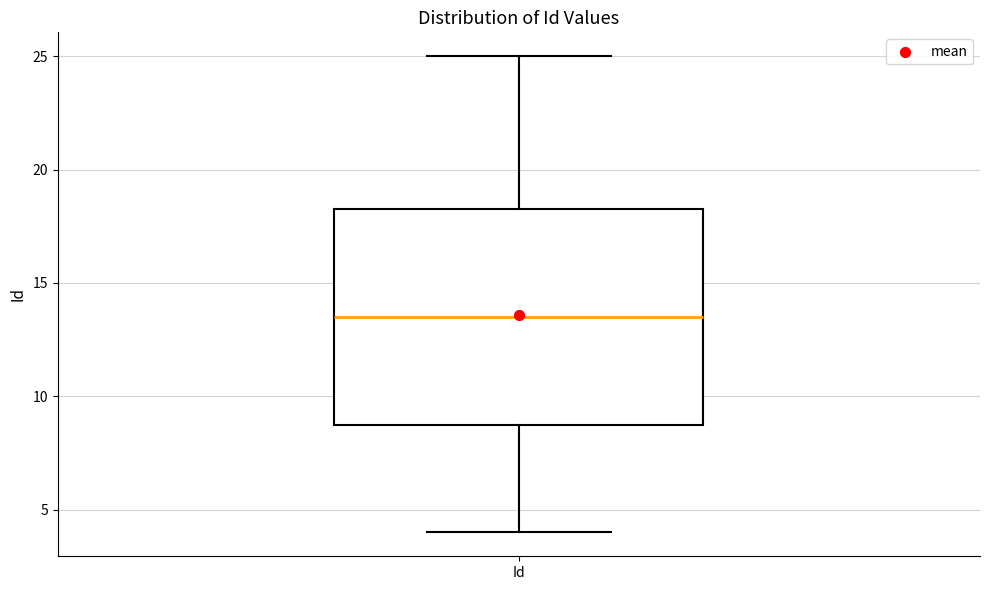

Transcribe this box plot: give where the median line is, the range the box spans, and where the two whiskers end, as read against the y-axis. The values are not printed on the chart, so give them approximately, as read against the axis.

median 13.5, box 9.0 to 18.5, whiskers 4.0 to 25.0